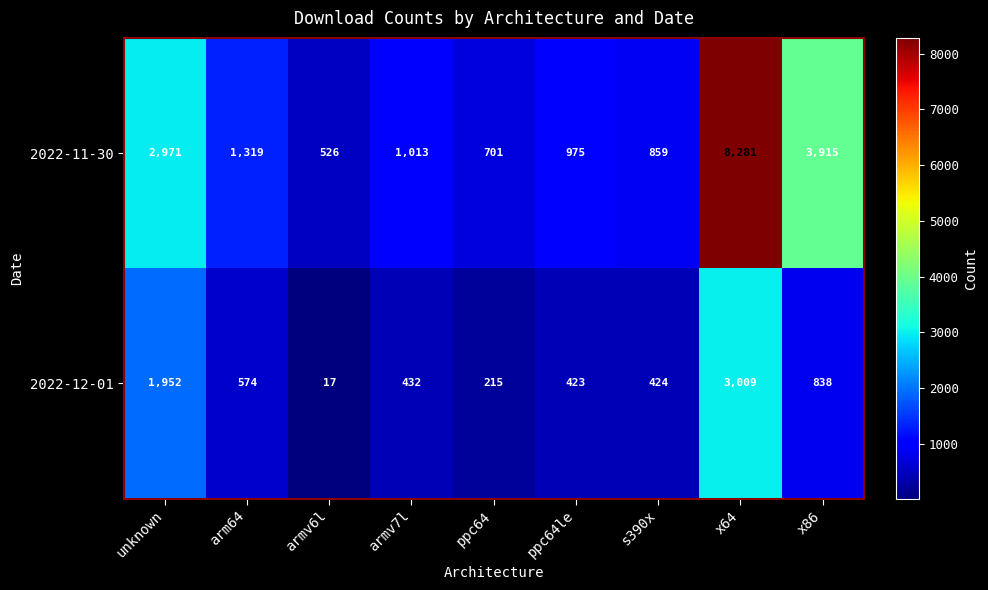

The value of 2022-12-01 at s390x is 424. True or false?

True